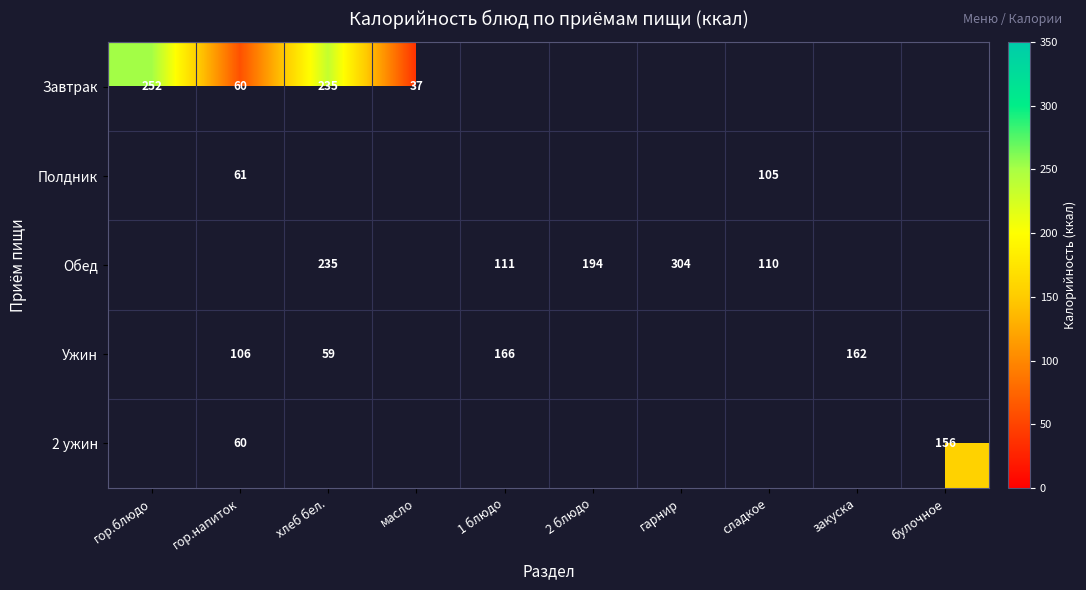

The 2 ужин series shows 156 at булочное. True or false?

True